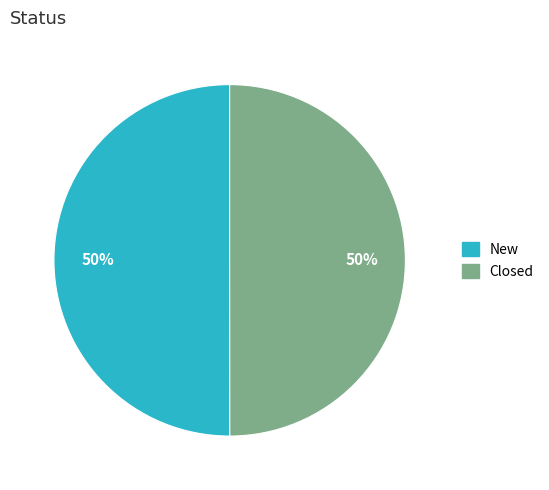

How many slices are in this pie chart?

2